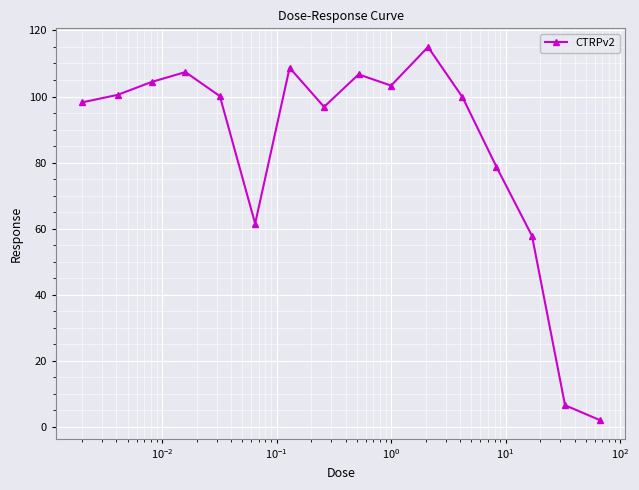

What is the value of the 7th point from the left?

108.7